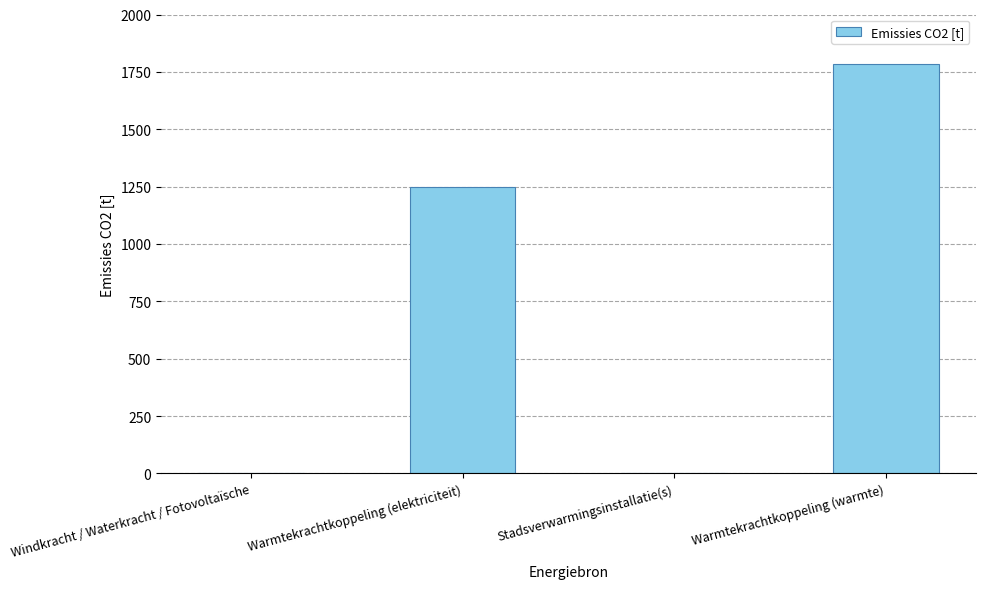

What is the maximum value shown in the chart?

1785.9